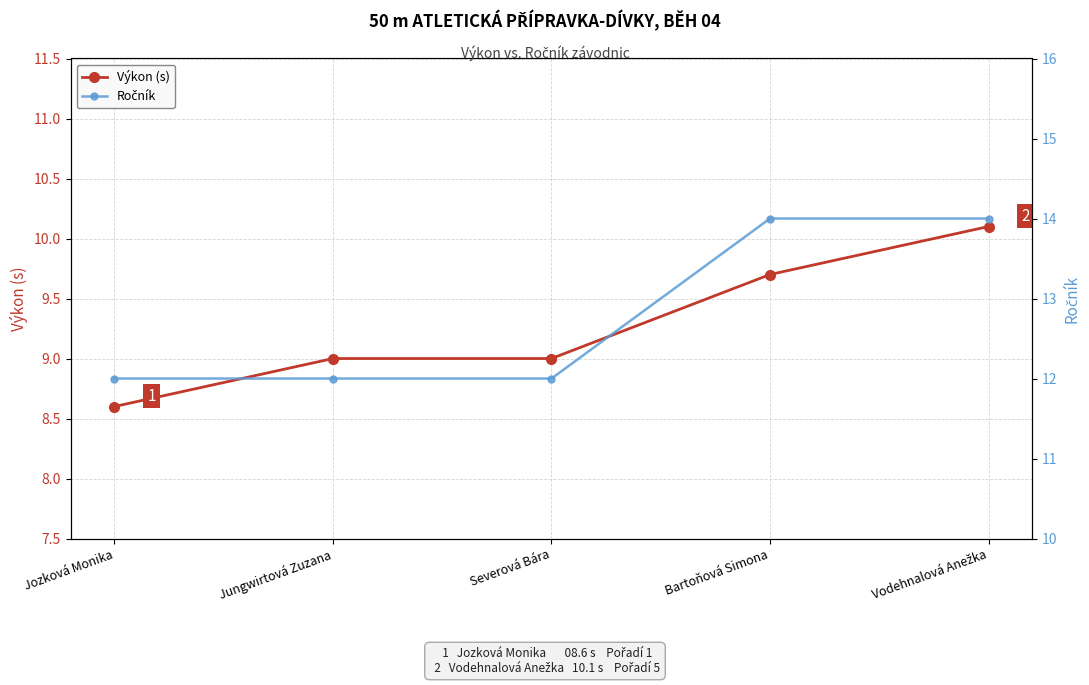

How many lines are shown in the chart?

2